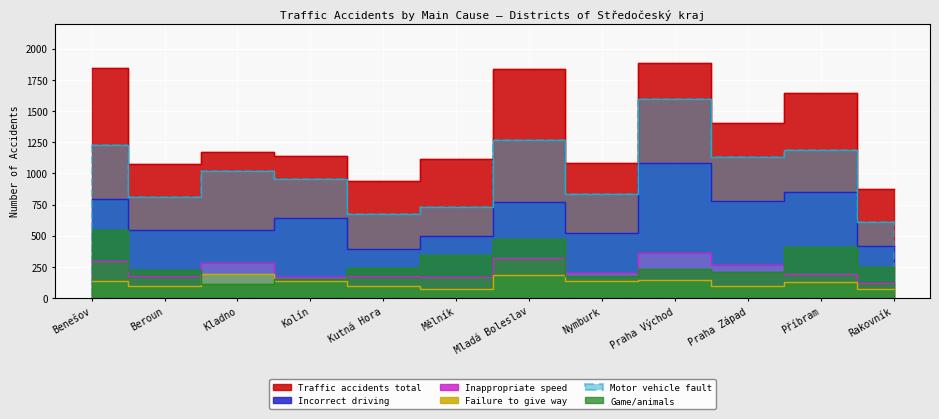

Which series changed the most between Kutná Hora and Příbram?

Traffic accidents total